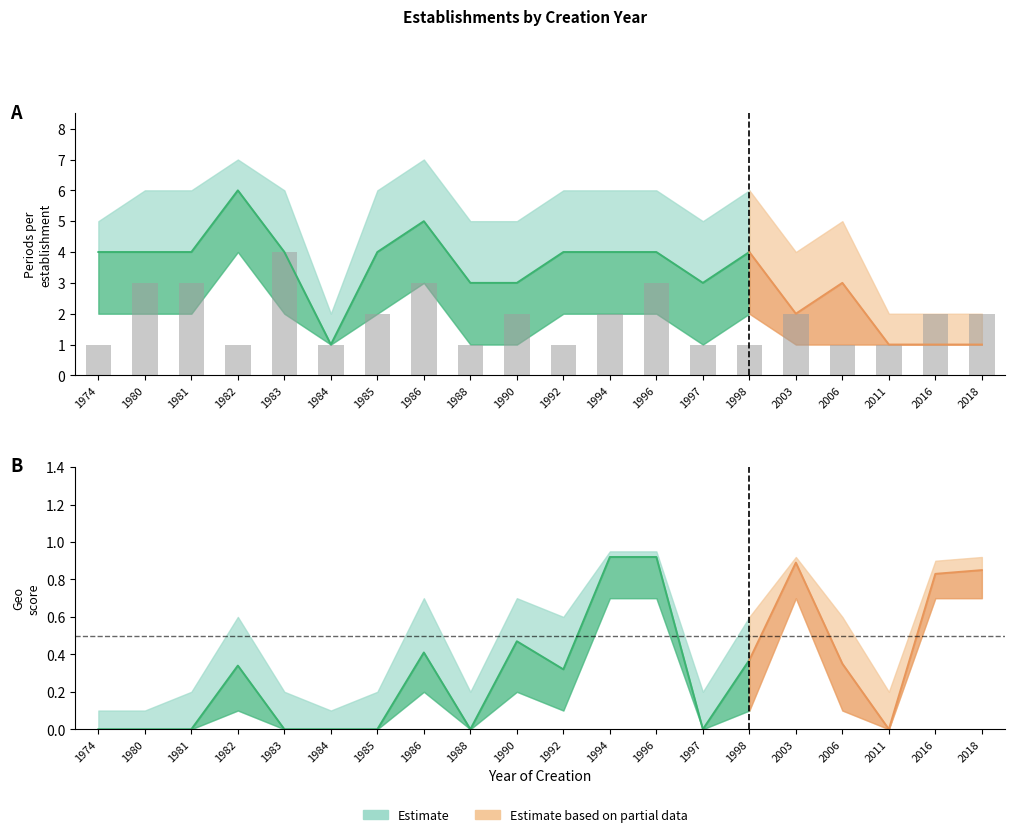

Reading right to left, transcribe all the data shown in this chart.

nombrePeriodesEtablissement: 2018=1.0	2016=1.0	2011=1.0	2006=3.0	2003=2.0	1998=4.0	1997=3.0	1996=4.0	1994=4.0	1992=4.0	1990=3.0	1988=3.0	1986=5.0	1985=4.0	1984=1.0	1983=4.0	1982=6.0	1981=4.0	1980=4.0	1974=4.0
nombrePeriodesEtablissement_upper: 2018=2.0	2016=2.0	2011=2.0	2006=5.0	2003=4.0	1998=6.0	1997=5.0	1996=6.0	1994=6.0	1992=6.0	1990=5.0	1988=5.0	1986=7.0	1985=6.0	1984=2.0	1983=6.0	1982=7.0	1981=6.0	1980=6.0	1974=5.0
nombrePeriodesEtablissement_lower: 2018=1.0	2016=1.0	2011=1.0	2006=1.0	2003=1.0	1998=2.0	1997=1.0	1996=2.0	1994=2.0	1992=2.0	1990=1.0	1988=1.0	1986=3.0	1985=2.0	1984=1.0	1983=2.0	1982=4.0	1981=2.0	1980=2.0	1974=2.0
geo_score: 2018=0.8	2016=0.8	2011=0.0	2006=0.3	2003=0.9	1998=0.4	1997=0.0	1996=0.9	1994=0.9	1992=0.3	1990=0.5	1988=0.0	1986=0.4	1985=0.0	1984=0.0	1983=0.0	1982=0.3	1981=0.0	1980=0.0	1974=0.0
geo_score_upper: 2018=0.9	2016=0.9	2011=0.2	2006=0.6	2003=0.9	1998=0.6	1997=0.2	1996=0.9	1994=0.9	1992=0.6	1990=0.7	1988=0.2	1986=0.7	1985=0.2	1984=0.1	1983=0.2	1982=0.6	1981=0.2	1980=0.1	1974=0.1
geo_score_lower: 2018=0.7	2016=0.7	2011=0.0	2006=0.1	2003=0.7	1998=0.1	1997=0.0	1996=0.7	1994=0.7	1992=0.1	1990=0.2	1988=0.0	1986=0.2	1985=0.0	1984=0.0	1983=0.0	1982=0.1	1981=0.0	1980=0.0	1974=0.0